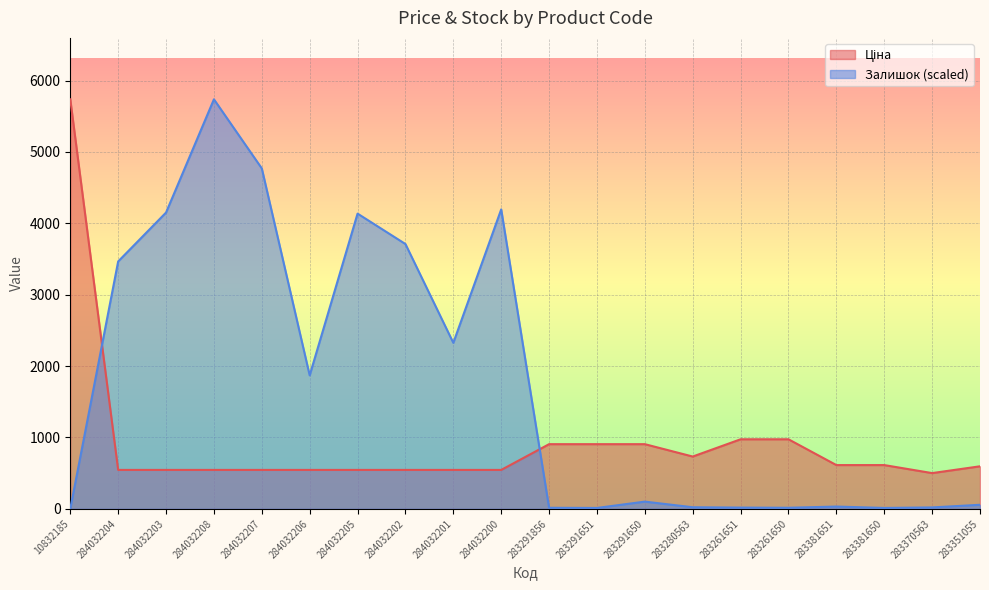

True or false: Ціна has more than 1 points higher than both neighbors.

False